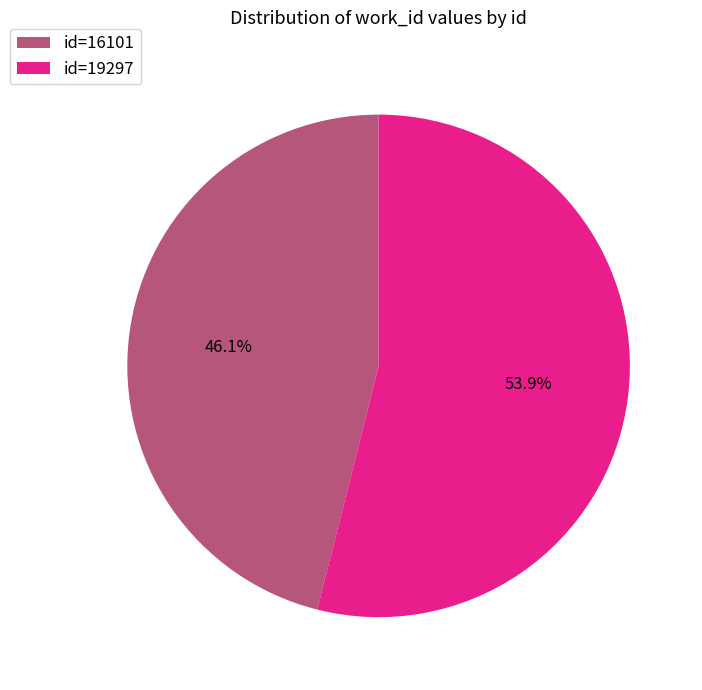

Rank the categories by value from highest to lowest.

id=19297, id=16101